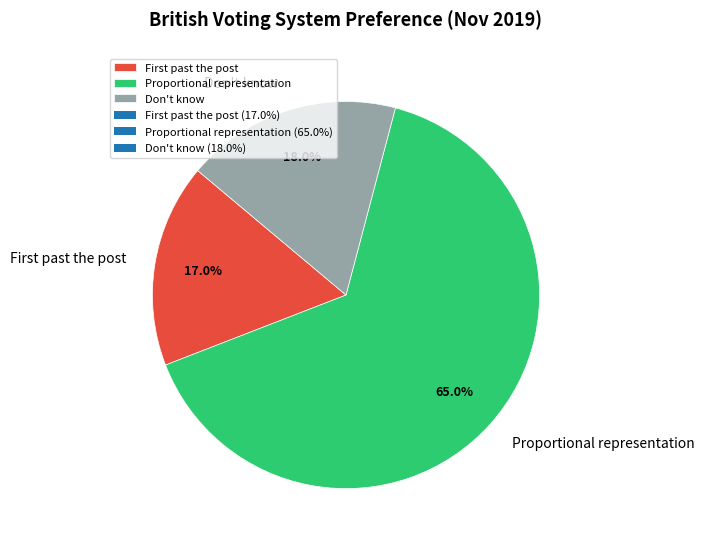

The Proportional representation slice represents 52% of the pie. True or false?

False